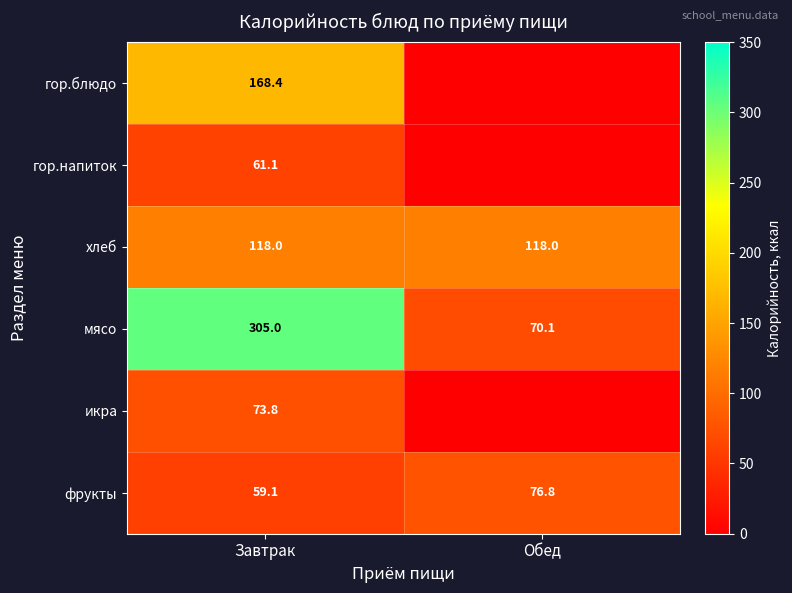

At Завтрак, list the series in order from smallest to largest.

фрукты, гор.напиток, икра, хлеб, гор.блюдо, мясо